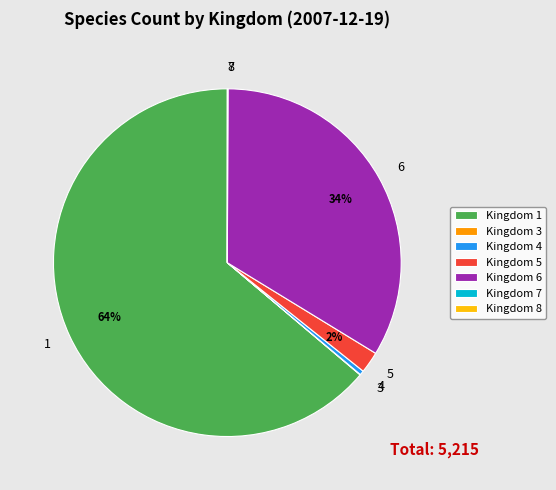

True or false: 5 accounts for 14% of the total.

False